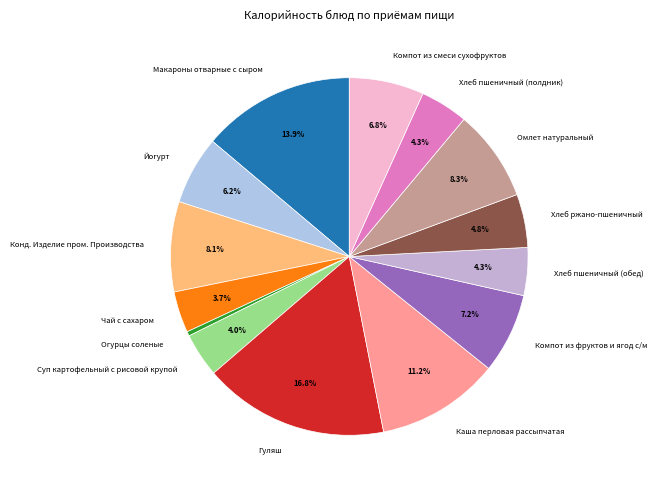

To the nearest percent, what is the average slice percentage?

7%